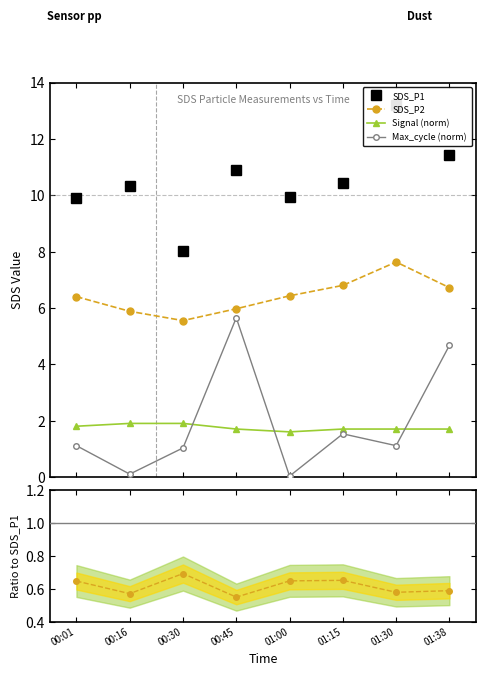

Reading left to right, extract all data points from this chart.

SDS_P1: 9.9	10.3	8.0	10.9	9.9	10.4	13.2	11.4
SDS_P2: 6.4	5.9	5.5	6.0	6.4	6.8	7.6	6.7
Signal (norm): 1.8	1.9	1.9	1.7	1.6	1.7	1.7	1.7
Max_cycle (norm): 1.1	0.1	1.0	5.7	0.0	1.5	1.1	4.7
SDS_P2/SDS_P1: 0.6	0.6	0.7	0.5	0.6	0.7	0.6	0.6